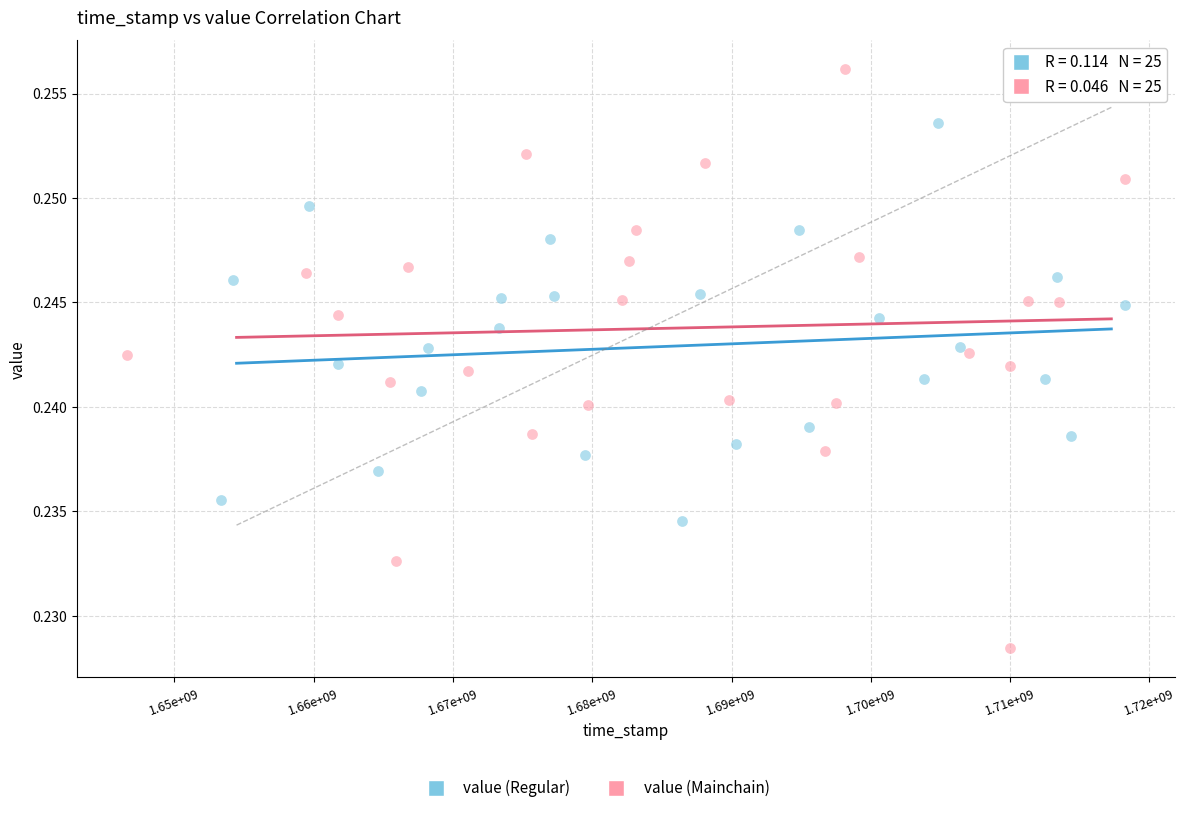

Which series reaches the minimum Y coordinate?

value (Mainchain)